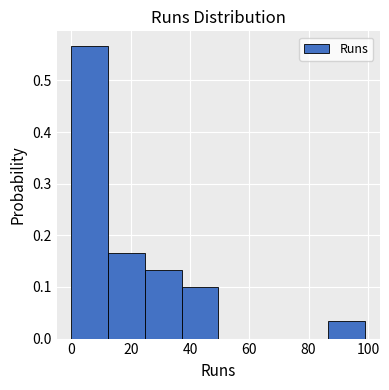

What is the height of the bar covering 38 to 50 on the x-axis? Neither the bar edges nor the heights are printed on the chart, so give them approximately, as read against the axes.

0.10